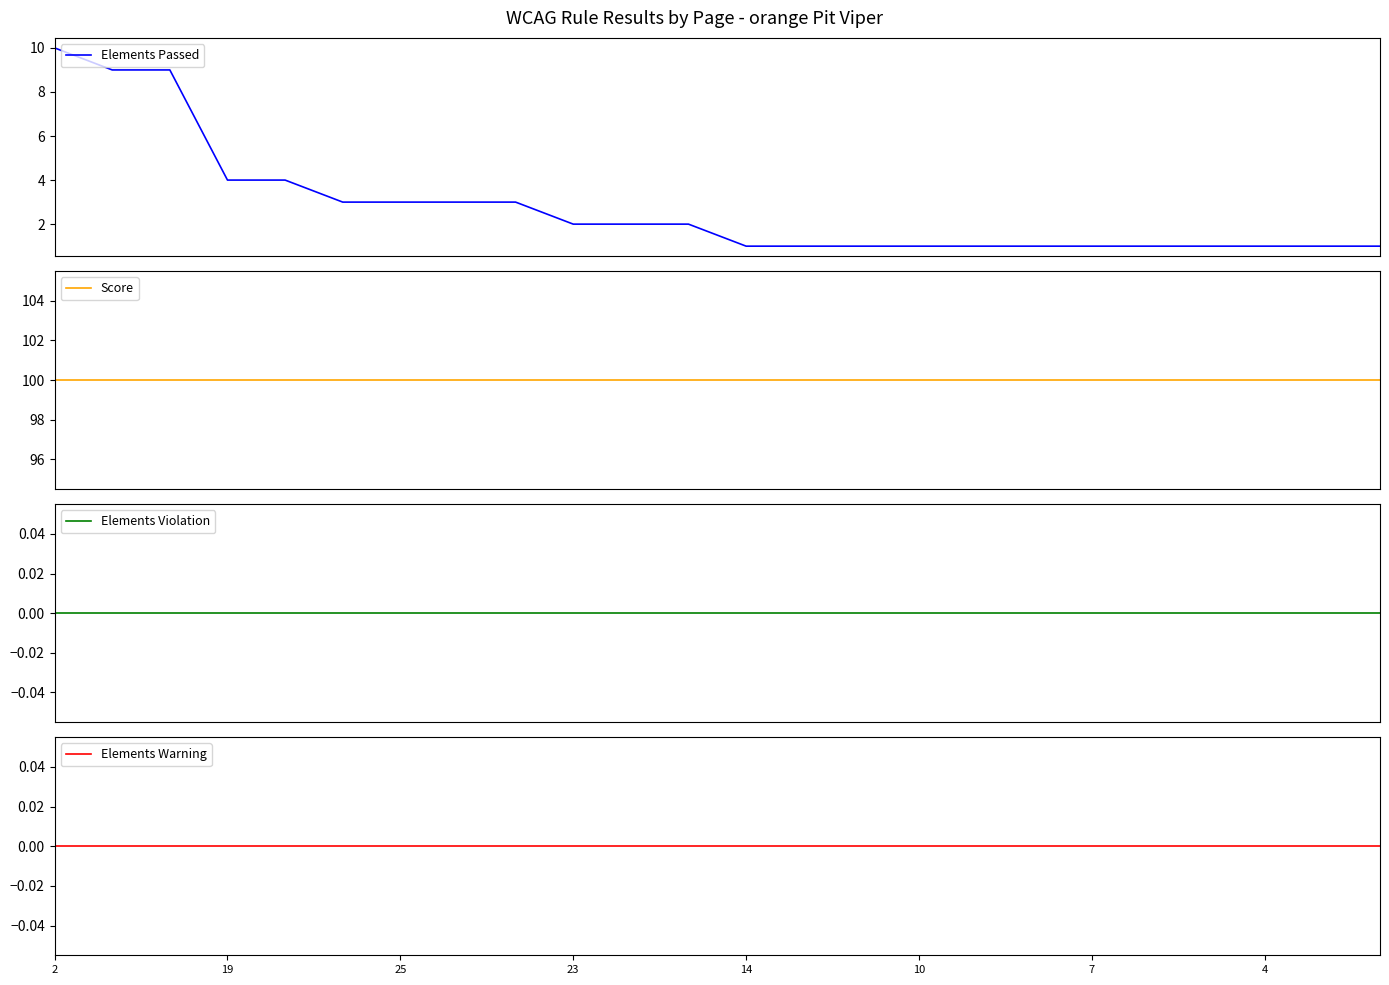

Which has a higher value, 12 or 14?

12